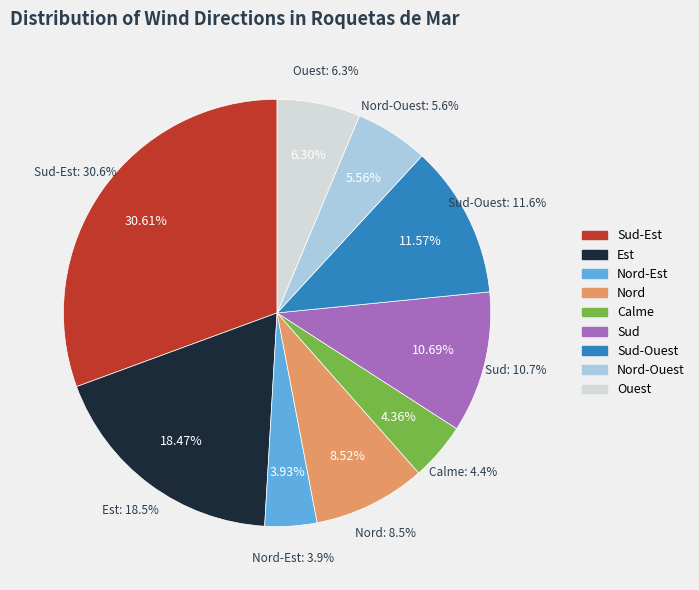

Does Ouest account for over 50% of the chart?

No